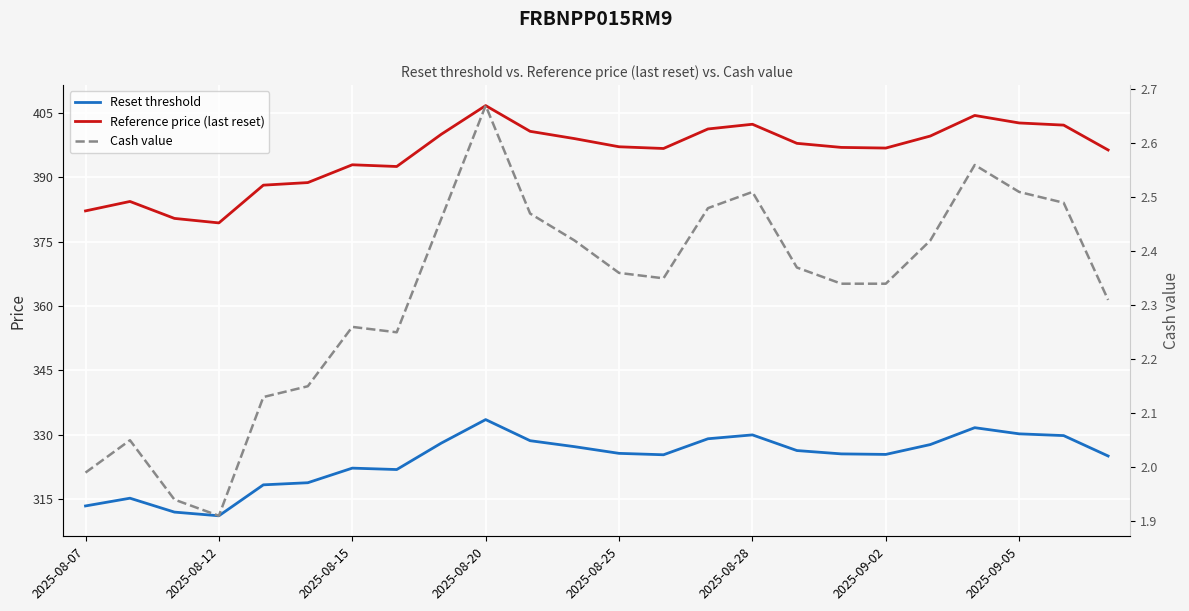

True or false: Cash value and Reset threshold cross at least once.

False